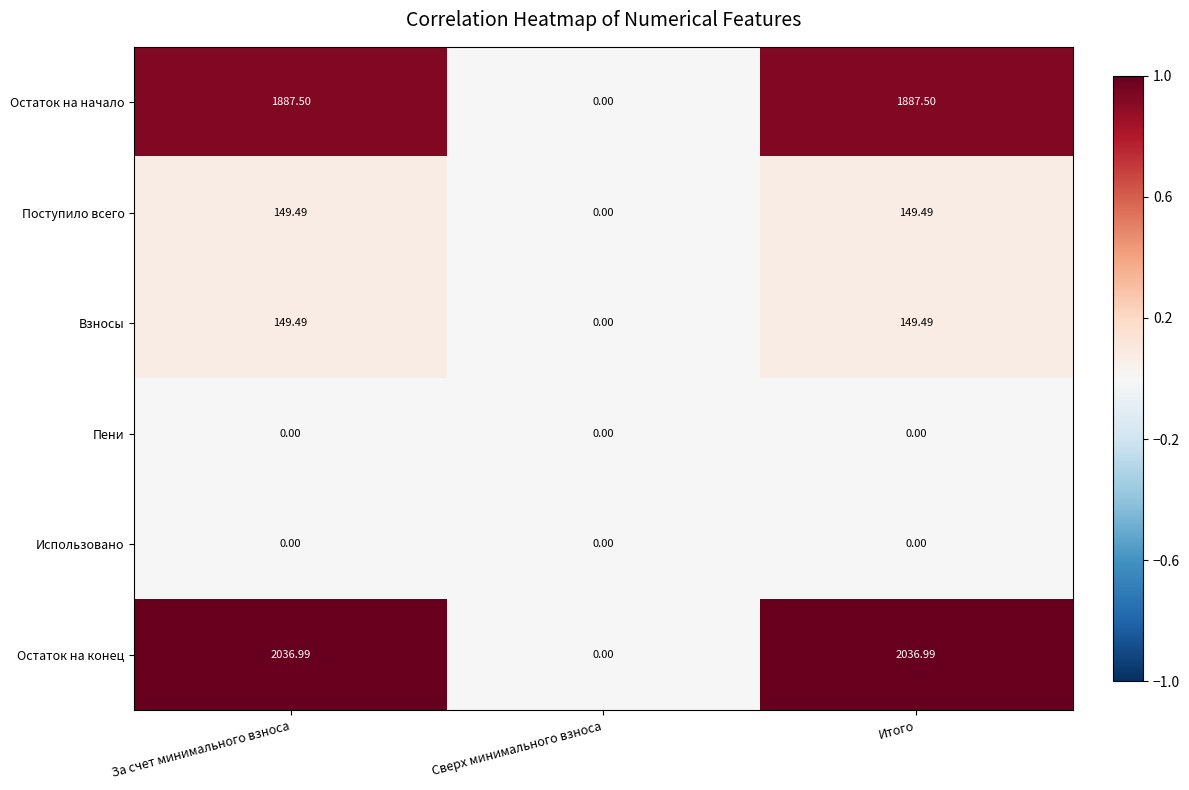

Which series has the largest range (max minus min)?

Остаток на конец